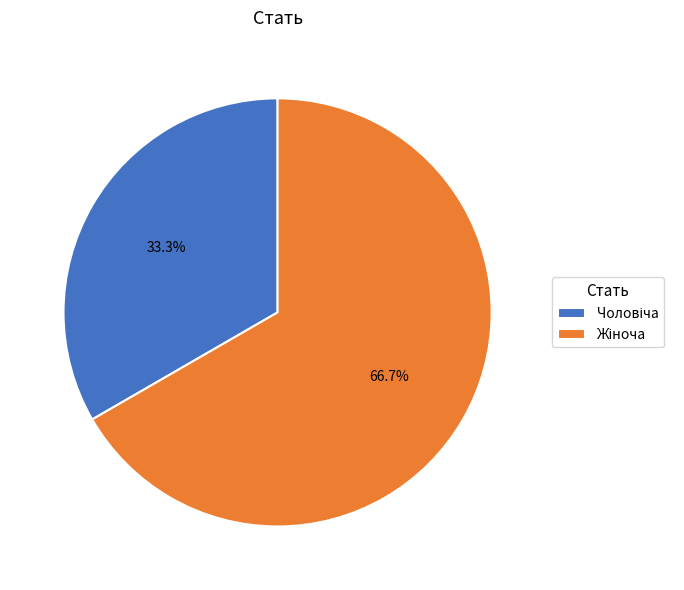

How many slices are in this pie chart?

2